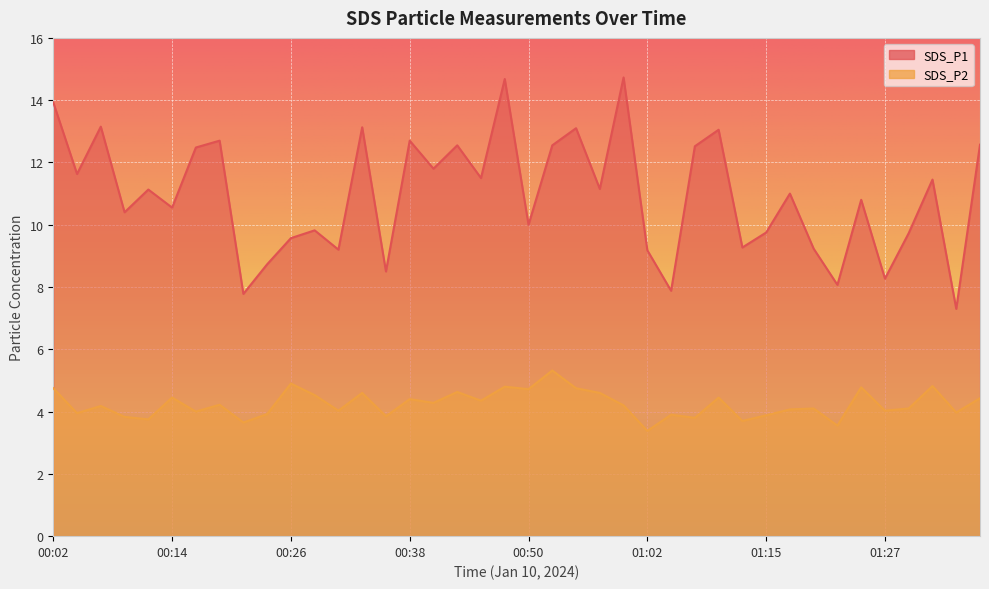

The value of SDS_P2 at 00:43 is 4.6. True or false?

True